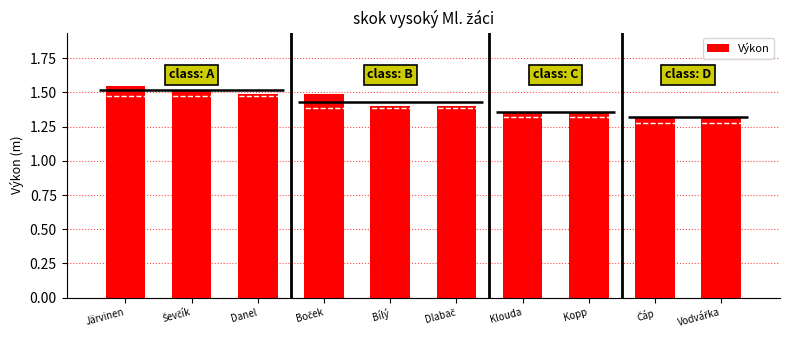

Reading left to right, transcribe all the data shown in this chart.

1.6	1.5	1.5	1.5	1.4	1.4	1.4	1.4	1.3	1.3